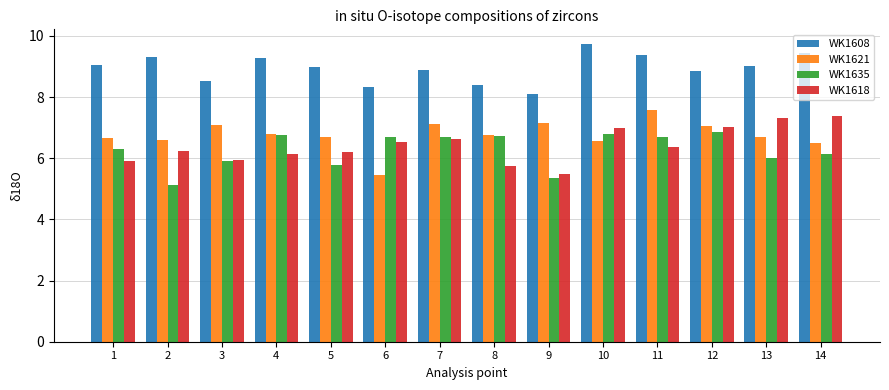

Are the bars horizontal?

No